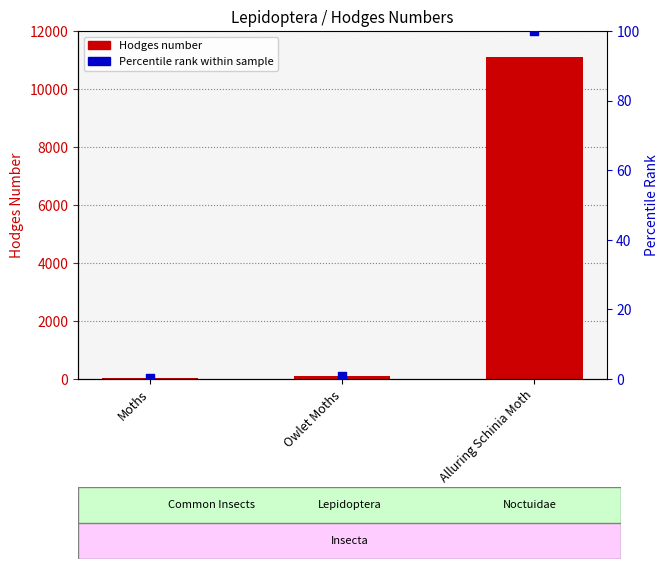

Which series contains the lowest Y value?

Percentile rank within sample